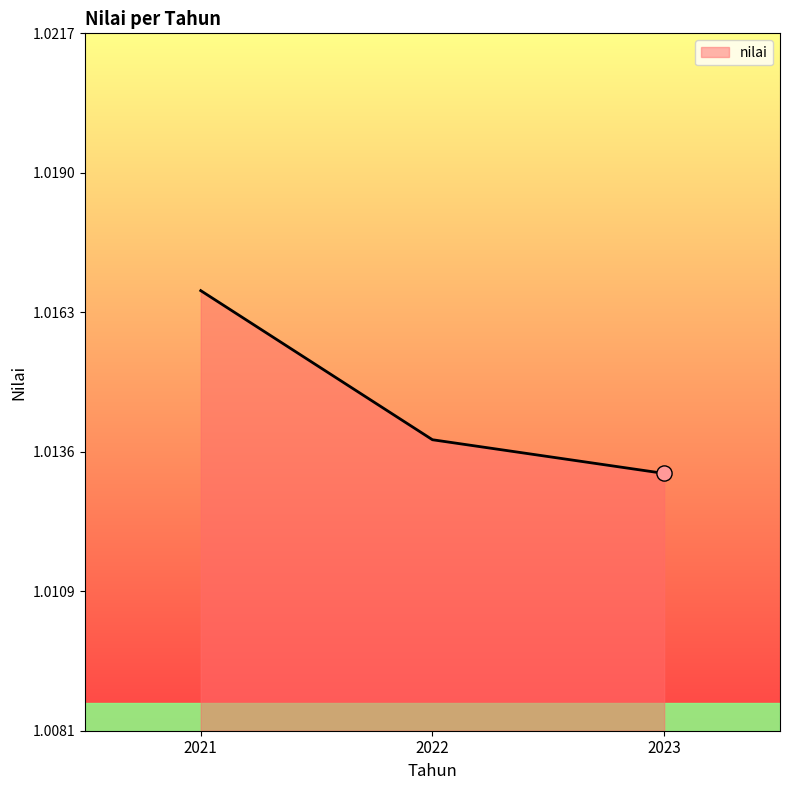

Which has a higher value, 2021 or 2022?

2021